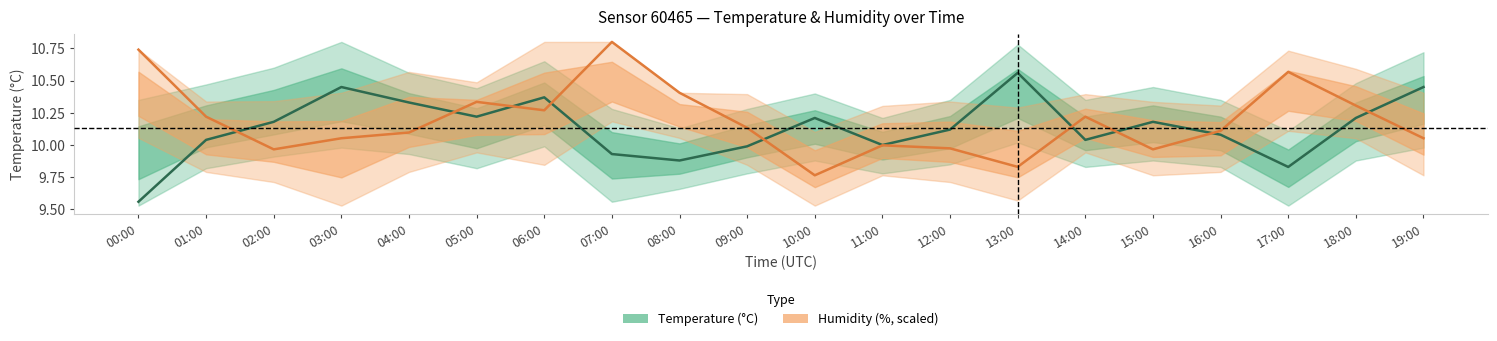

Between 01:00 and 02:00, which is larger?

02:00